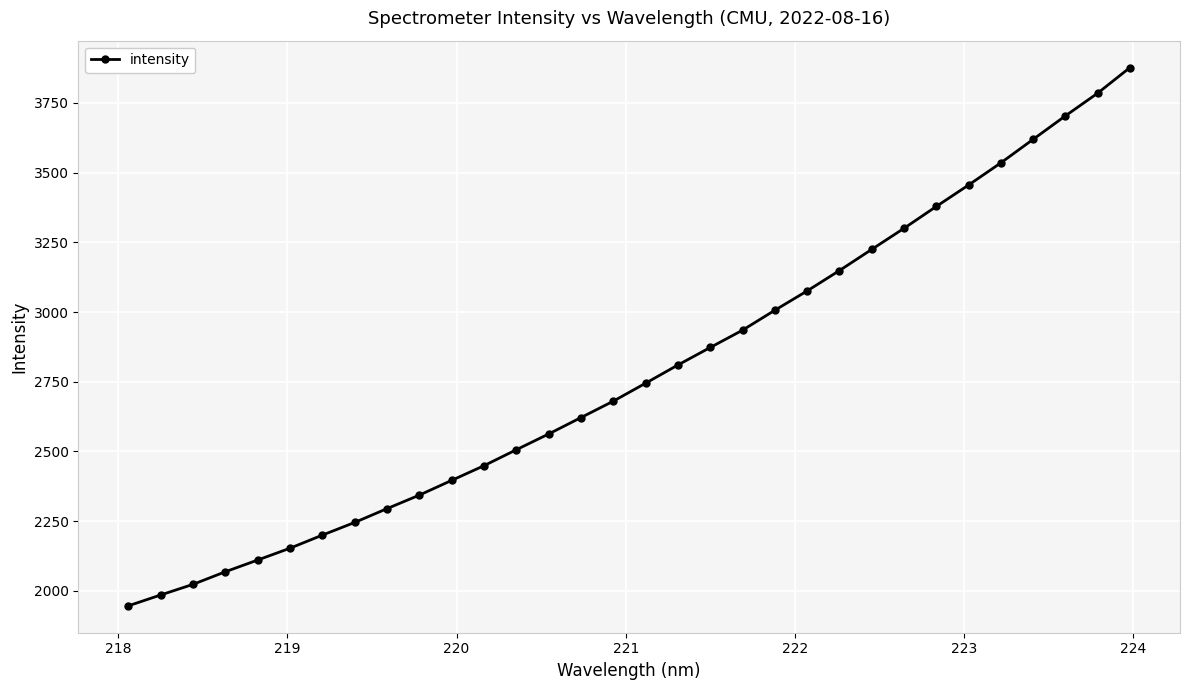

What is the value of the 15th point from the left?

2621.3